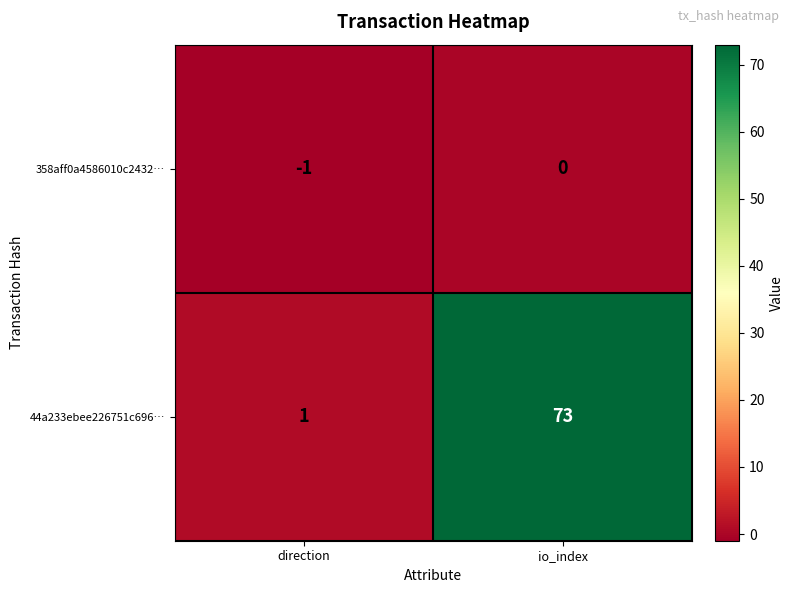

Count the number of data series in this chart.

2